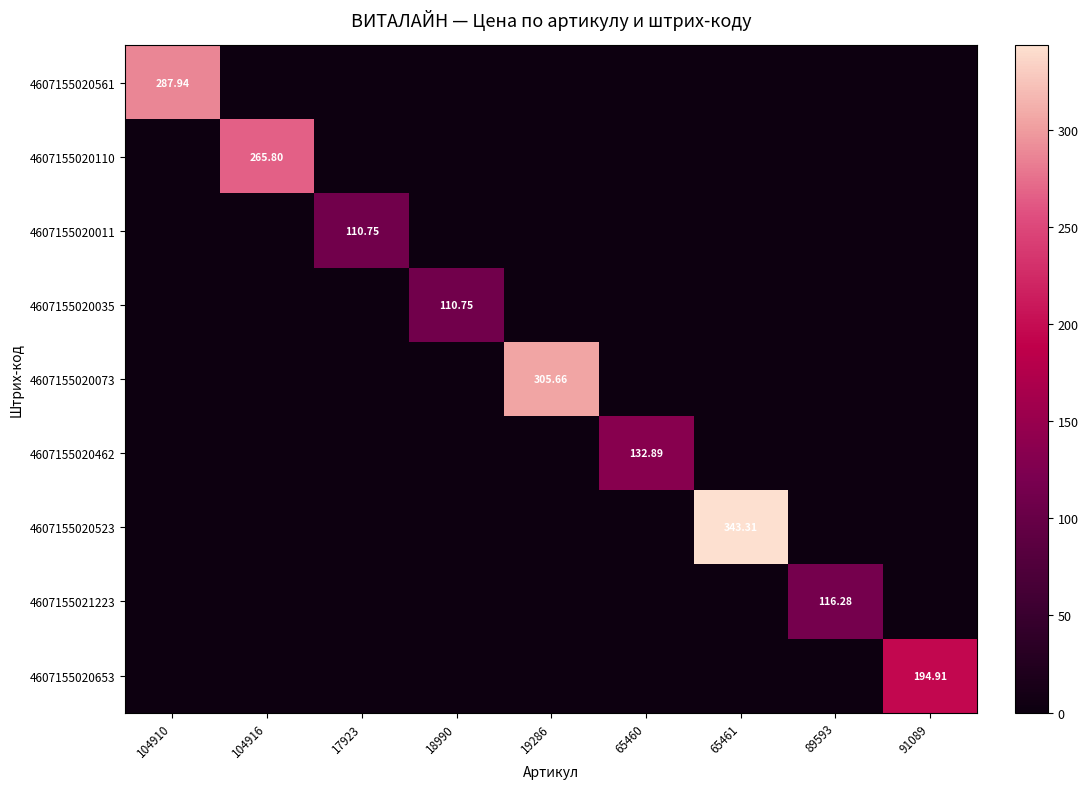

What is the difference between the maximum and minimum values in the 4607155020523 series?

343.3